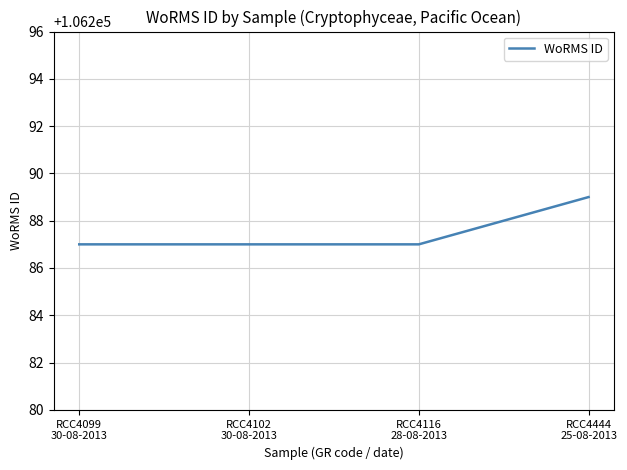

What is the average value?

106288